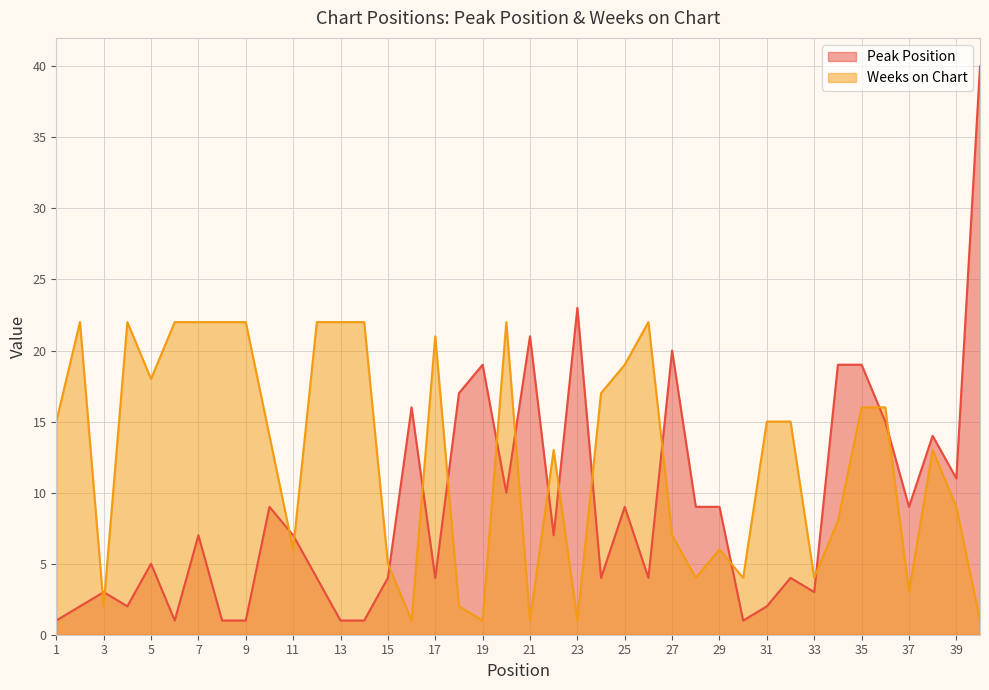

What is the value of the Weeks on Chart point at the 24th from the left?

17